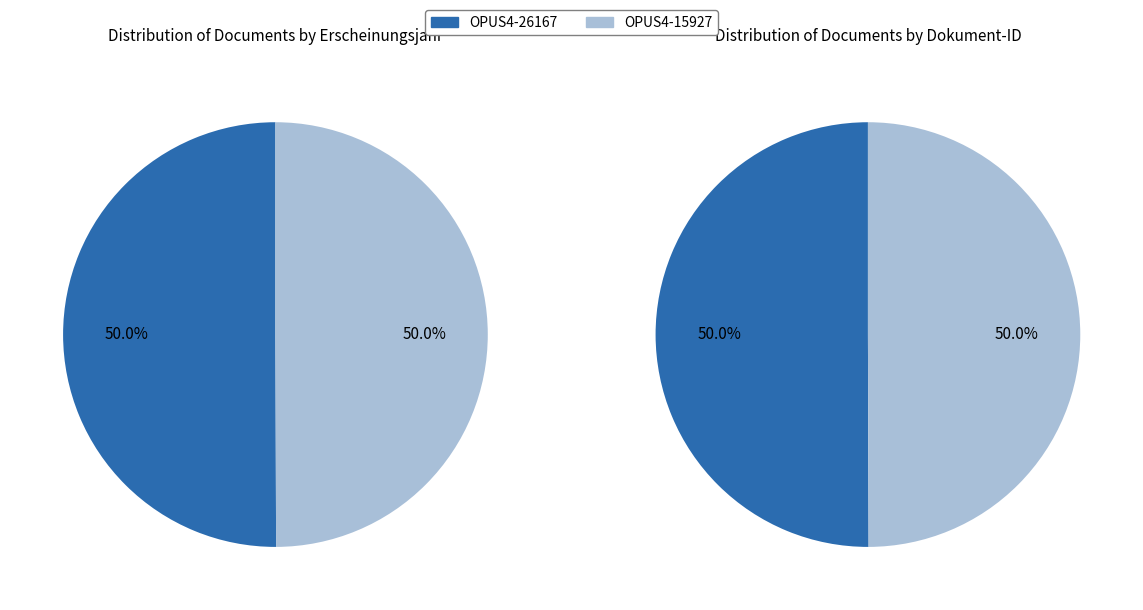

How many segments does this pie chart have?

2